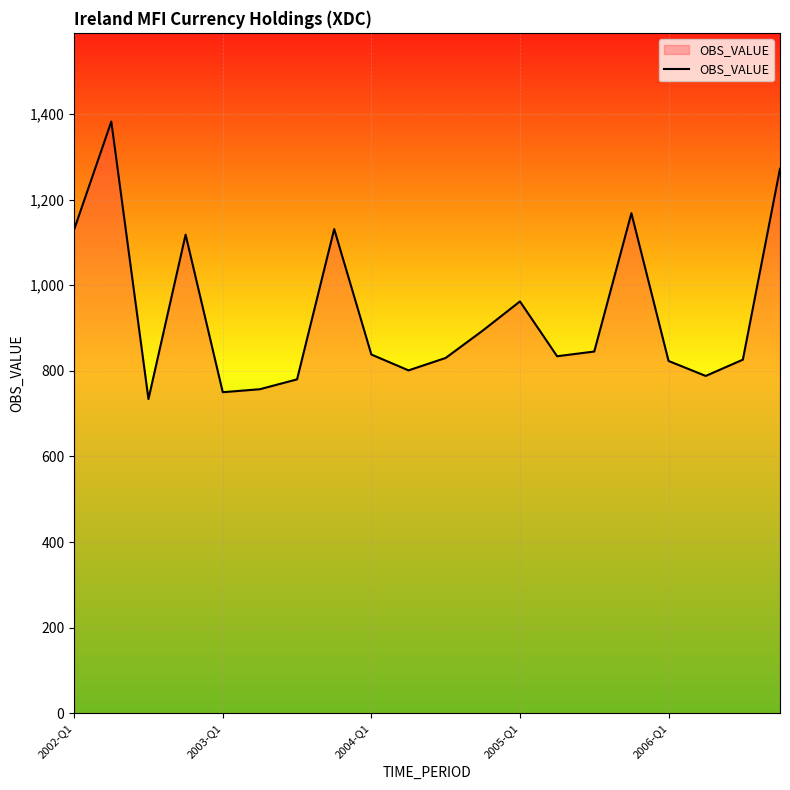

What is the maximum value shown in the chart?

1382